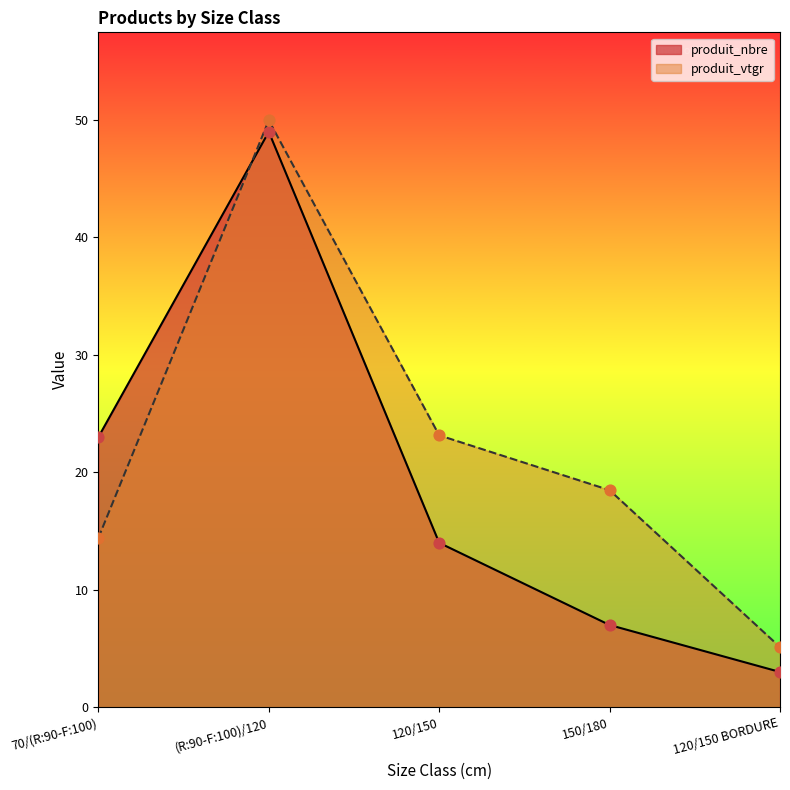

At how many categories does at least one series exceed 46?

1